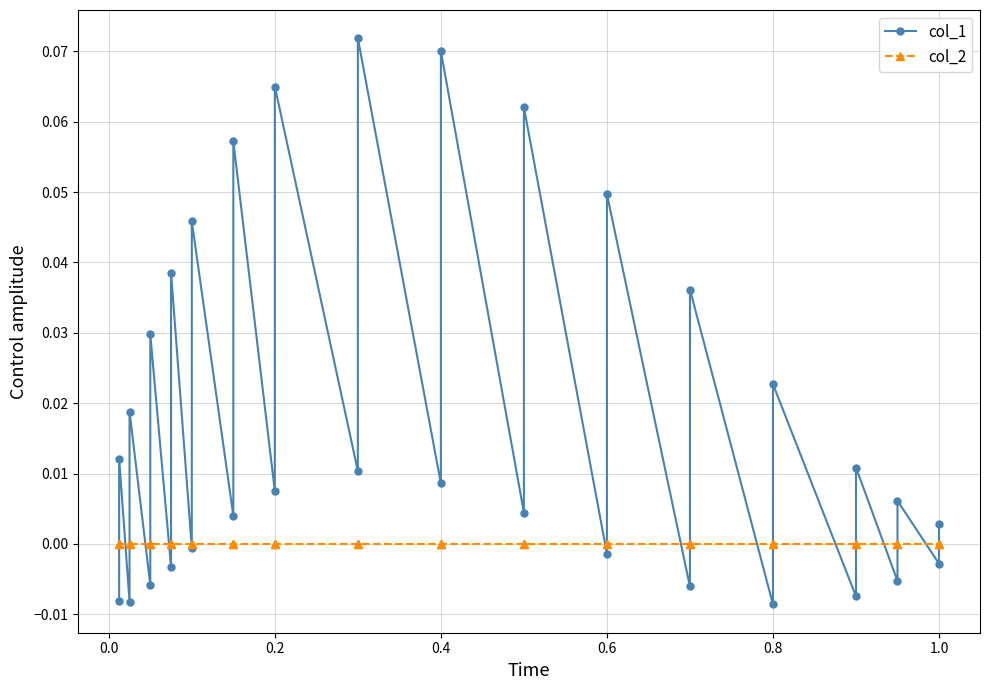

Rank the series by their maximum value, from highest to lowest.

col_1, col_2